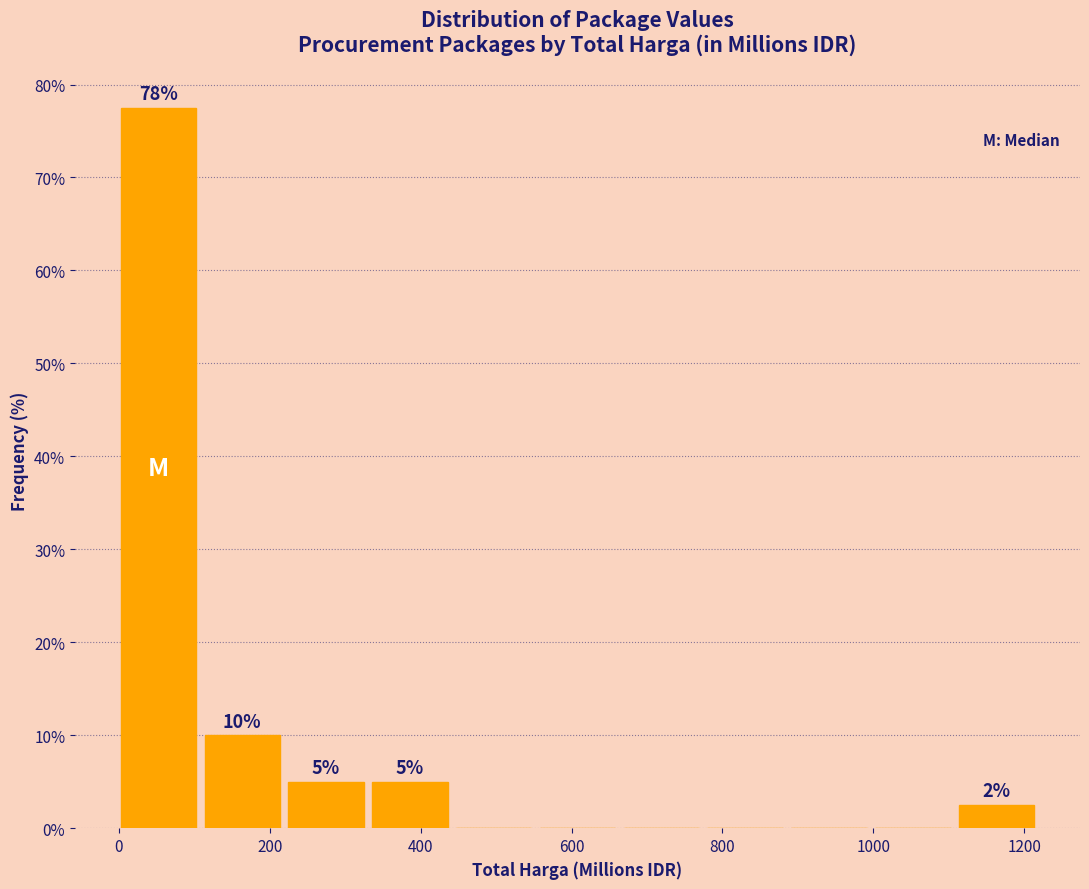

Which range on the x-axis has the tallest bar?

0 to 120